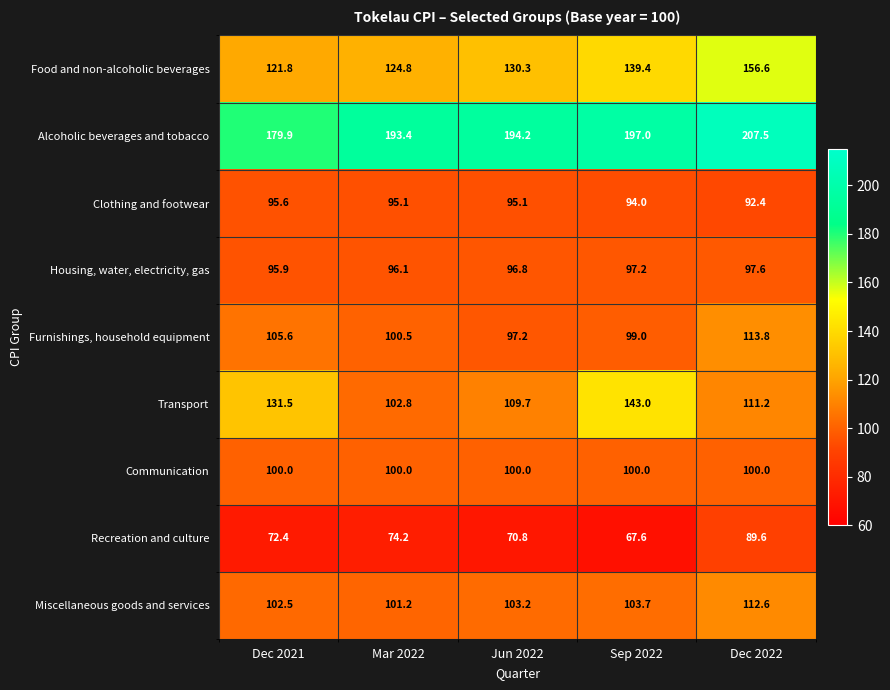

Is it true that Clothing and footwear equals 22.9 at Mar 2022?

False